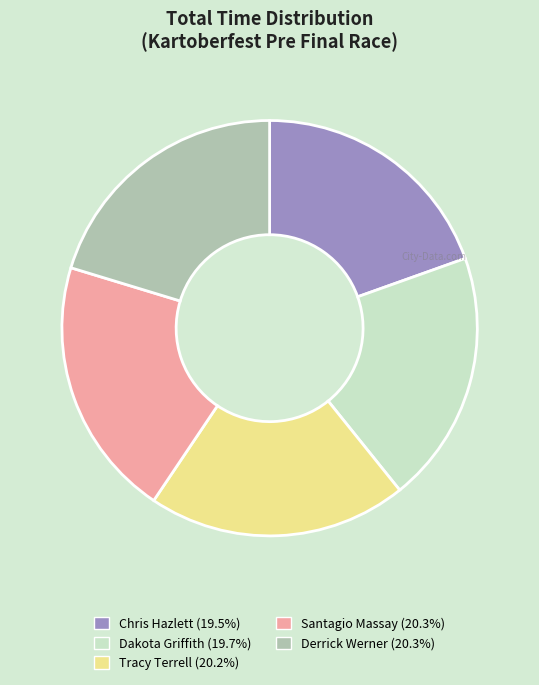

Does any single category account for the majority?

No